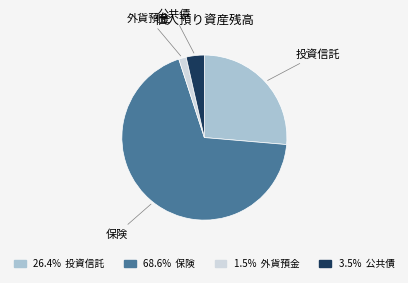

Does any single category account for the majority?

Yes